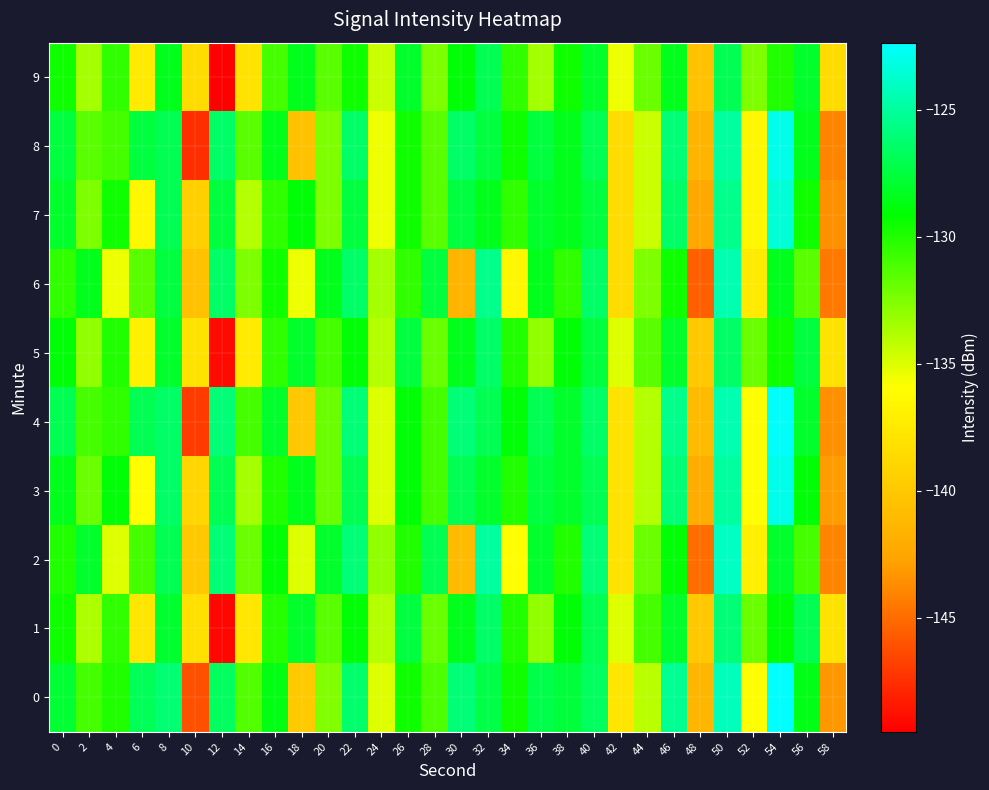

Reading left to right, list all the values displayed in this chart.

0: 0=-127.9	2=-131.0	4=-130.0	6=-126.9	8=-126.1	10=-146.2	12=-126.6	14=-131.3	16=-128.7	18=-139.9	20=-132.6	22=-126.3	24=-135.1	26=-129.6	28=-131.2	30=-126.0	32=-127.3	34=-129.6	36=-127.2	38=-127.6	40=-126.7	42=-137.8	44=-134.1	46=-125.2	48=-141.4	50=-124.2	52=-136.0	54=-122.4	56=-128.5	58=-143.2
1: 0=-129.5	2=-133.7	4=-130.4	6=-137.7	8=-127.9	10=-138.2	12=-149.1	14=-137.7	16=-130.2	18=-128.1	20=-131.5	22=-129.0	24=-134.0	26=-127.5	28=-132.0	30=-128.5	32=-126.5	34=-130.0	36=-133.0	38=-129.0	40=-127.0	42=-135.0	44=-131.0	46=-128.0	48=-140.0	50=-126.0	52=-132.0	54=-129.0	56=-127.0	58=-138.0
2: 0=-130.0	2=-128.0	4=-135.0	6=-131.0	8=-127.0	10=-140.0	12=-126.0	14=-132.0	16=-129.0	18=-135.0	20=-128.0	22=-126.0	24=-133.0	26=-130.0	28=-127.0	30=-141.0	32=-125.0	34=-136.0	36=-128.0	38=-130.0	40=-126.0	42=-138.0	44=-132.0	46=-129.0	48=-145.0	50=-124.0	52=-137.0	54=-128.0	56=-131.0	58=-144.0
3: 0=-128.5	2=-132.0	4=-129.0	6=-136.0	8=-126.5	10=-139.0	12=-127.0	14=-133.5	16=-130.0	18=-128.5	20=-132.0	22=-127.0	24=-135.0	26=-129.0	28=-131.0	30=-127.0	32=-128.0	34=-130.0	36=-127.5	38=-128.0	40=-127.0	42=-138.0	44=-134.0	46=-126.0	48=-142.0	50=-125.0	52=-136.0	54=-123.0	56=-129.0	58=-143.0
4: 0=-127.0	2=-131.0	4=-130.5	6=-127.0	8=-126.5	10=-147.0	12=-126.0	14=-131.0	16=-128.0	18=-140.0	20=-132.0	22=-126.0	24=-135.0	26=-129.0	28=-131.0	30=-126.0	32=-127.0	34=-129.0	36=-127.0	38=-128.0	40=-126.5	42=-138.0	44=-134.0	46=-125.5	48=-141.0	50=-124.5	52=-136.0	54=-122.5	56=-128.0	58=-143.5
5: 0=-129.0	2=-133.0	4=-130.0	6=-137.0	8=-128.0	10=-138.0	12=-149.0	14=-137.5	16=-130.5	18=-128.0	20=-131.0	22=-129.0	24=-134.0	26=-127.5	28=-132.0	30=-128.5	32=-126.5	34=-130.0	36=-133.0	38=-129.0	40=-127.5	42=-135.0	44=-131.5	46=-128.0	48=-140.0	50=-126.5	52=-132.0	54=-129.5	56=-127.5	58=-138.0
6: 0=-130.5	2=-128.5	4=-135.5	6=-131.5	8=-127.5	10=-140.5	12=-126.5	14=-132.5	16=-129.5	18=-135.5	20=-128.5	22=-126.5	24=-133.5	26=-130.5	28=-127.5	30=-141.5	32=-125.5	34=-136.5	36=-128.5	38=-130.5	40=-126.5	42=-138.5	44=-132.5	46=-129.5	48=-145.5	50=-124.5	52=-137.5	54=-128.5	56=-131.5	58=-144.5
7: 0=-128.0	2=-132.5	4=-129.5	6=-136.5	8=-127.0	10=-139.5	12=-127.5	14=-134.0	16=-130.5	18=-129.0	20=-132.5	22=-127.5	24=-135.5	26=-129.5	28=-131.5	30=-127.5	32=-128.5	34=-130.5	36=-128.0	38=-128.5	40=-127.5	42=-138.5	44=-134.5	46=-126.5	48=-142.5	50=-125.5	52=-136.5	54=-123.5	56=-129.5	58=-143.5
8: 0=-127.5	2=-131.5	4=-131.0	6=-127.5	8=-127.0	10=-147.5	12=-126.5	14=-131.5	16=-128.5	18=-140.5	20=-132.5	22=-126.5	24=-135.5	26=-129.5	28=-131.5	30=-126.5	32=-127.5	34=-129.5	36=-127.5	38=-128.5	40=-127.0	42=-138.5	44=-134.5	46=-126.0	48=-141.5	50=-125.0	52=-136.5	54=-123.0	56=-128.5	58=-144.0
9: 0=-129.5	2=-133.5	4=-130.5	6=-137.5	8=-128.5	10=-138.5	12=-149.5	14=-138.0	16=-131.0	18=-128.5	20=-131.5	22=-129.5	24=-134.5	26=-128.0	28=-132.5	30=-129.0	32=-127.0	34=-130.5	36=-133.5	38=-129.5	40=-128.0	42=-135.5	44=-132.0	46=-128.5	48=-140.5	50=-127.0	52=-132.5	54=-130.0	56=-128.0	58=-138.5